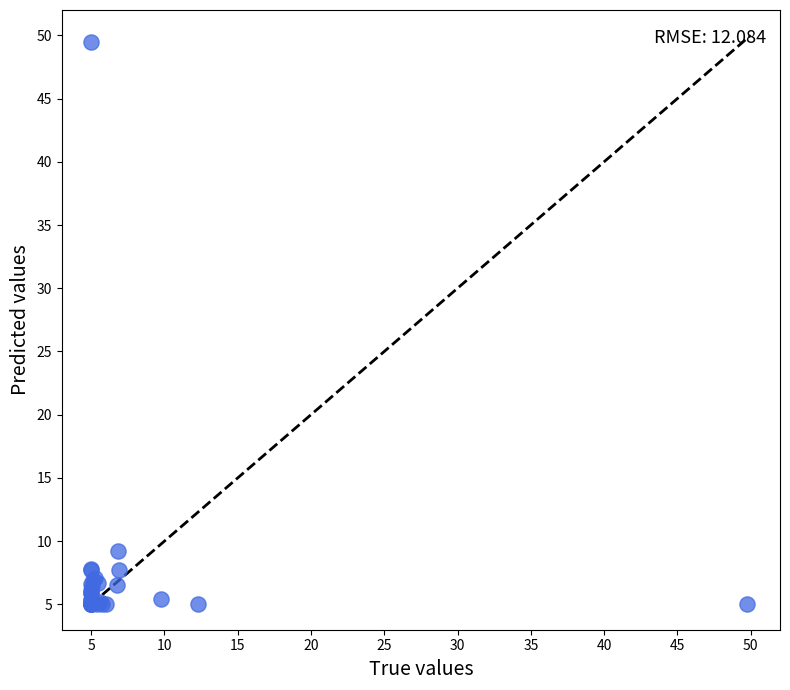

What Y value in the scatter plot is closest to 27?

9.2